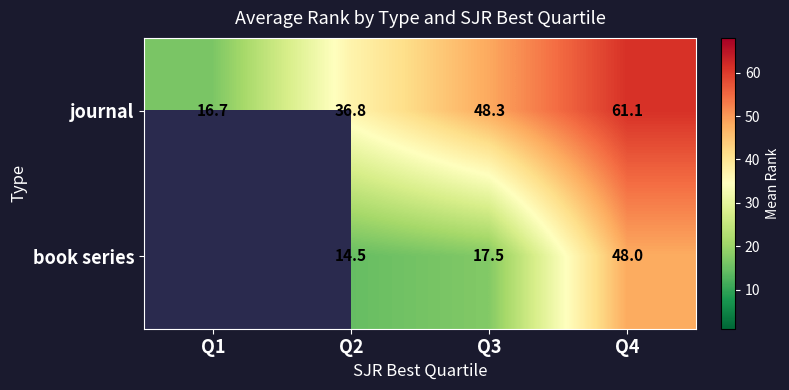

At Q3, list the series in order from largest to smallest.

journal, book series